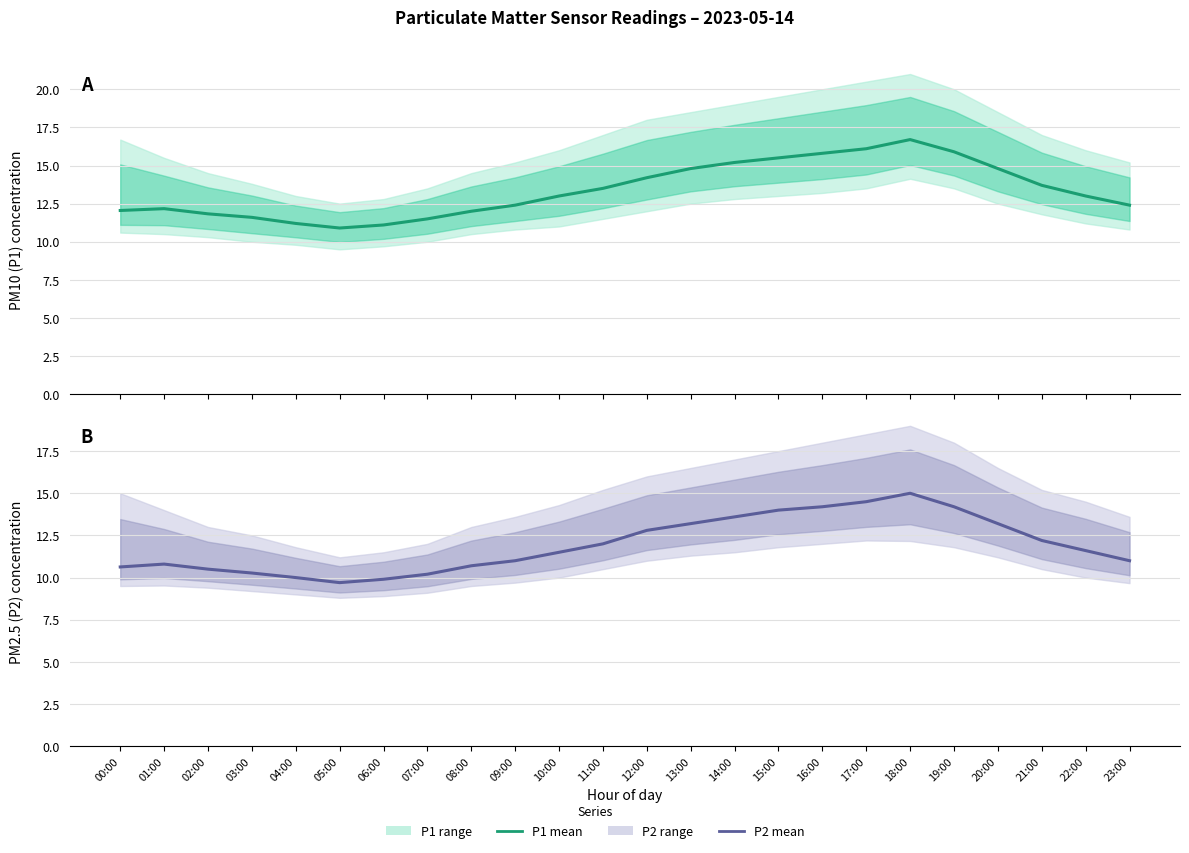

At which label does P1 mean reach its peak?

18:00